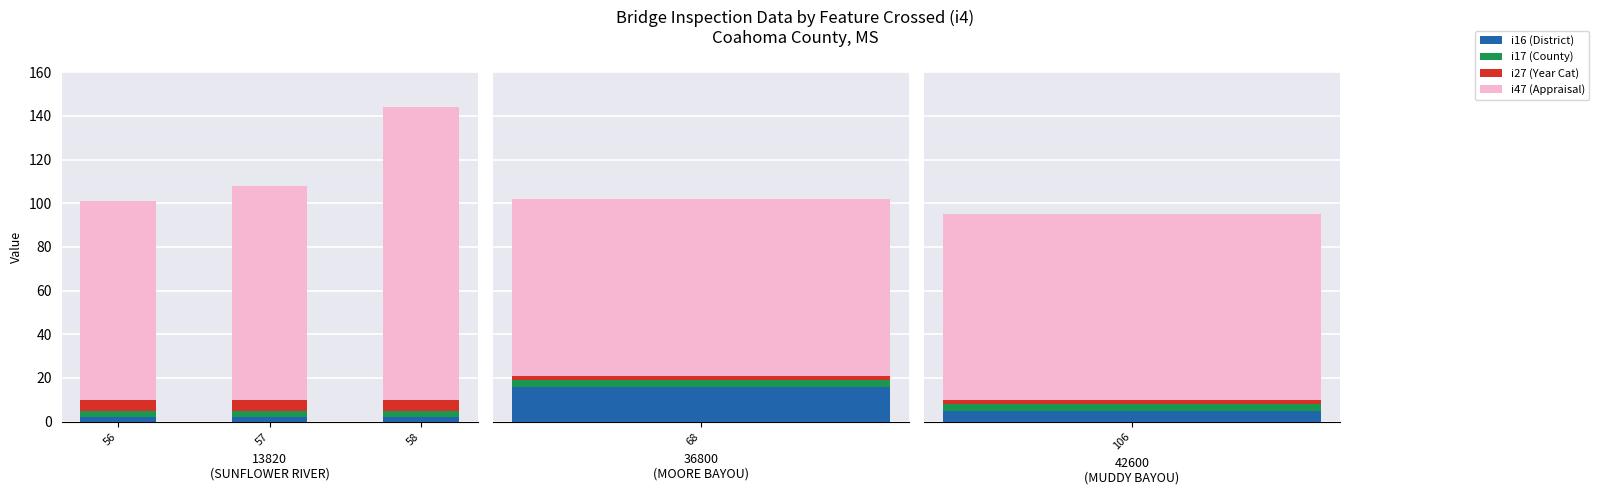

What is the value of the i47 (Appraisal) bar at the 3rd from the left?

134